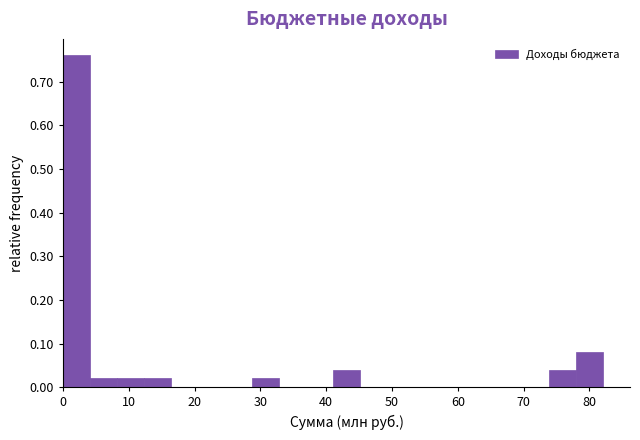

Reading left to right, list every bar in this chart as the range it spans on the x-axis followed by its height. Neither the bar edges nor the heights are printed on the chart, so give them approximately, as read against the axes.

0 to 4: 0.76
4 to 8: 0.02
8 to 12: 0.02
12 to 16: 0.02
16 to 21: 0
21 to 25: 0
25 to 29: 0
29 to 33: 0.02
33 to 37: 0
37 to 41: 0
41 to 45: 0.04
45 to 49: 0
49 to 53: 0
53 to 57: 0
57 to 62: 0
62 to 66: 0
66 to 70: 0
70 to 74: 0
74 to 78: 0.04
78 to 82: 0.08